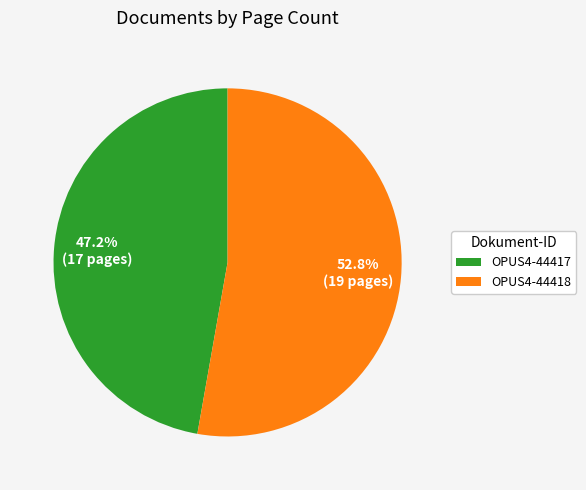

To the nearest percent, what is the combined percentage of OPUS4-44417 and OPUS4-44418?

100%